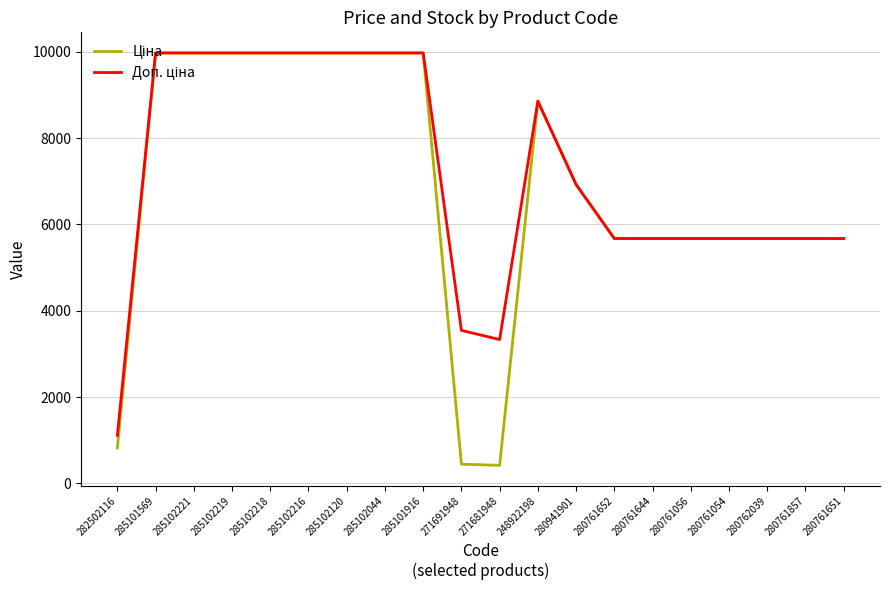

What is the smallest value displayed?

416.6